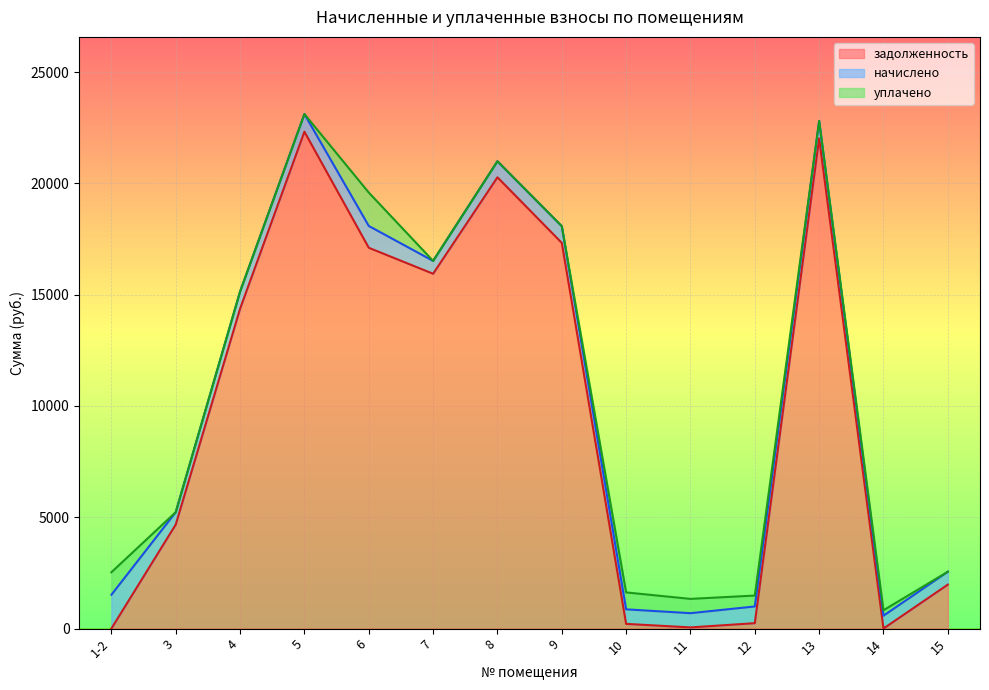

What is the difference between the maximum and minimum values in the начислено series?

960.8